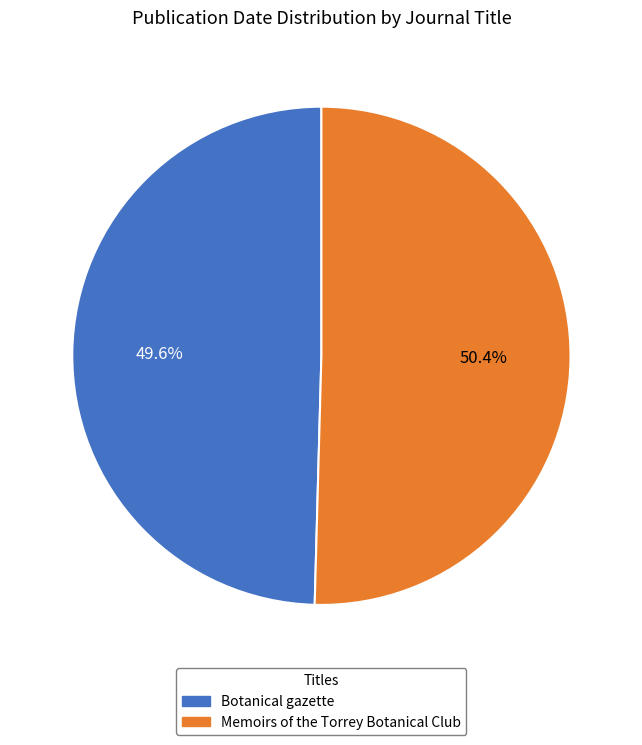

To the nearest percent, what percentage of the pie is Botanical gazette?

50%